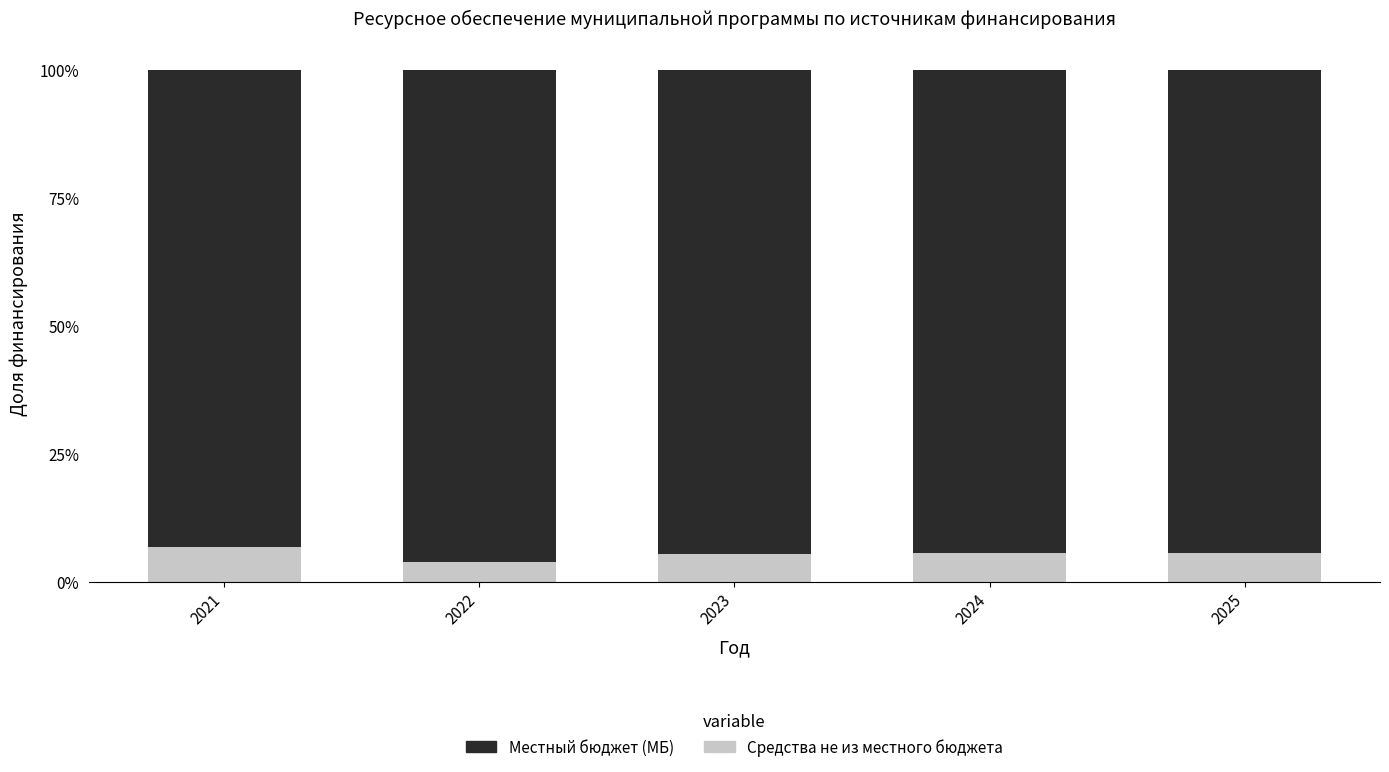

True or false: Средства не из местного бюджета has a value of 6.8 at 2021.

True